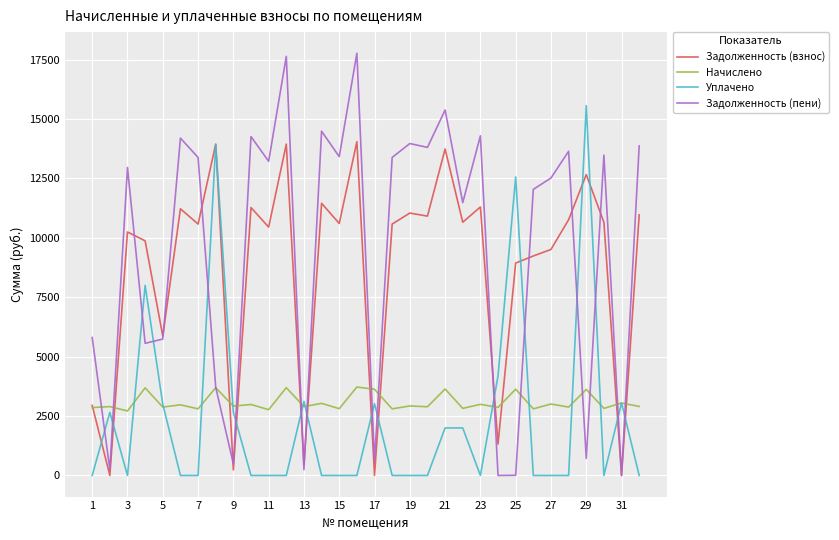

Which series has the widest spread of values?

Задолженность (пени)